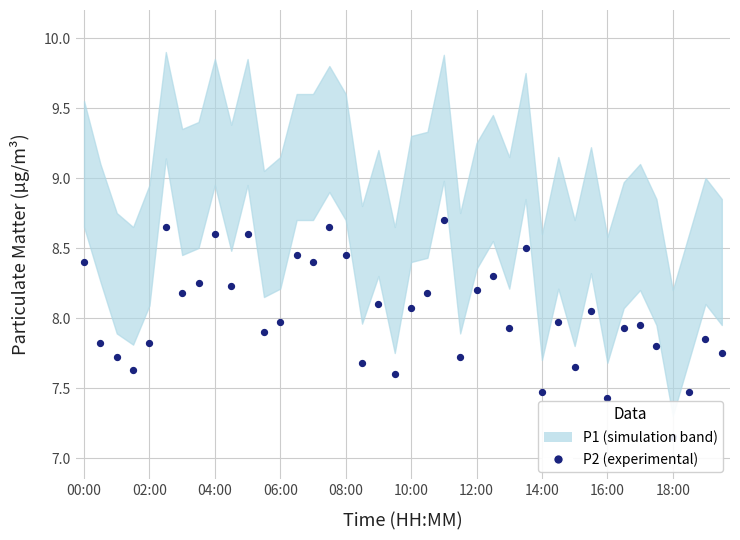

What is the change in value from 30 to 38?

+0.2